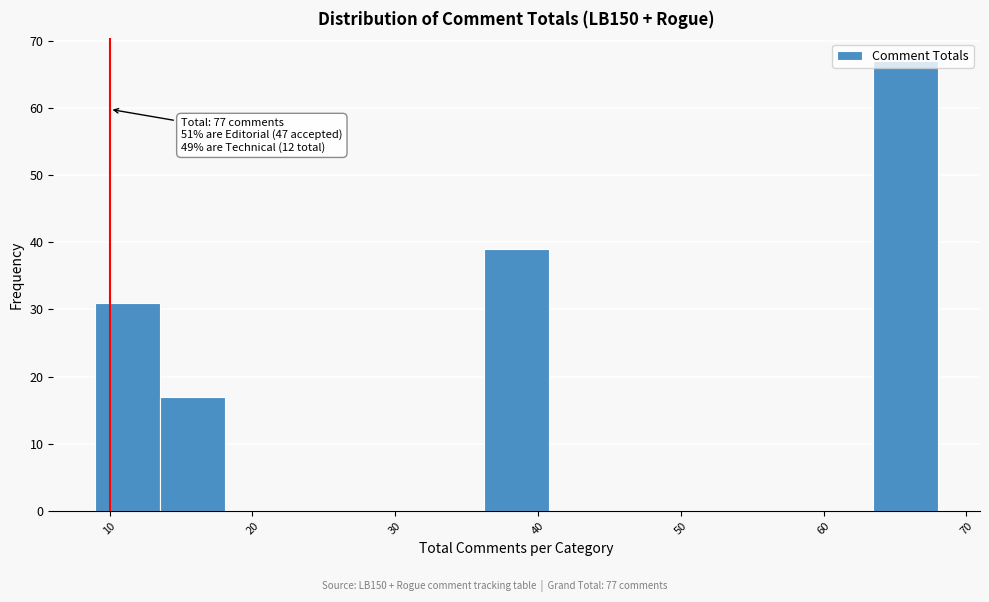

Which range on the x-axis has the tallest bar?

63 to 68